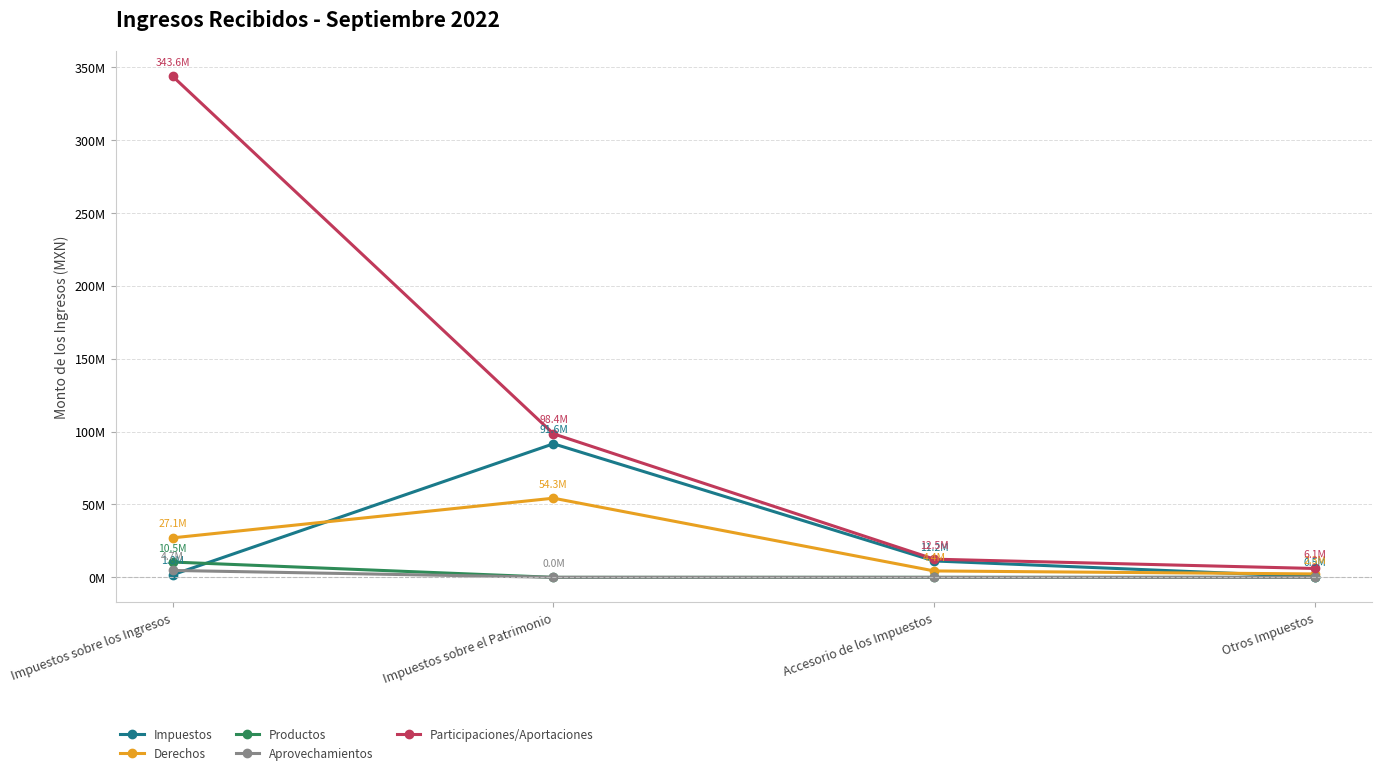

What is the label of the 1st point from the left?

Impuestos sobre los Ingresos